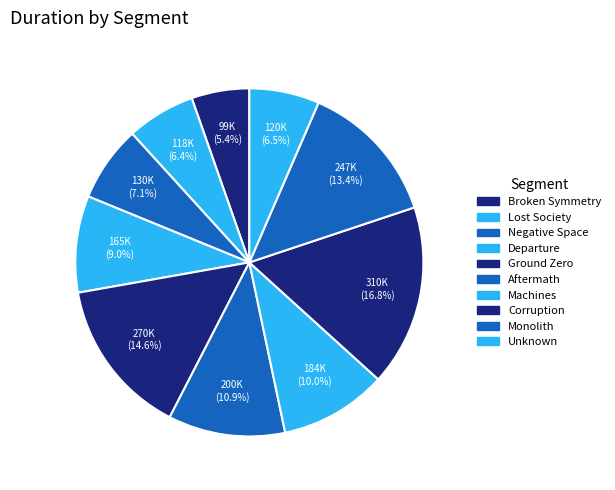

Count the number of slices in the pie.

10